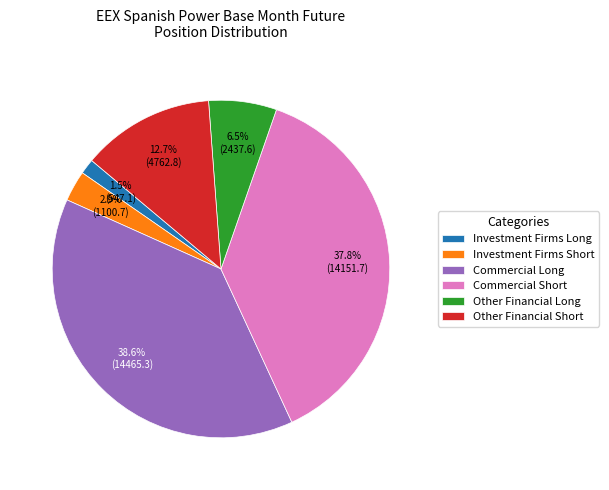

To the nearest percent, what is the difference between the Other Financial Short and Commercial Long slice percentages?

26%